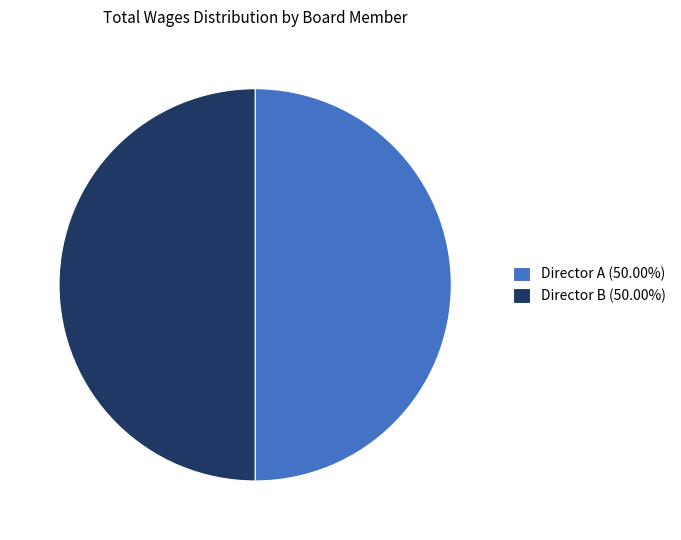

Approximately how many times larger is the value at Director A (50.00%) compared to Director B (50.00%)?

1.0